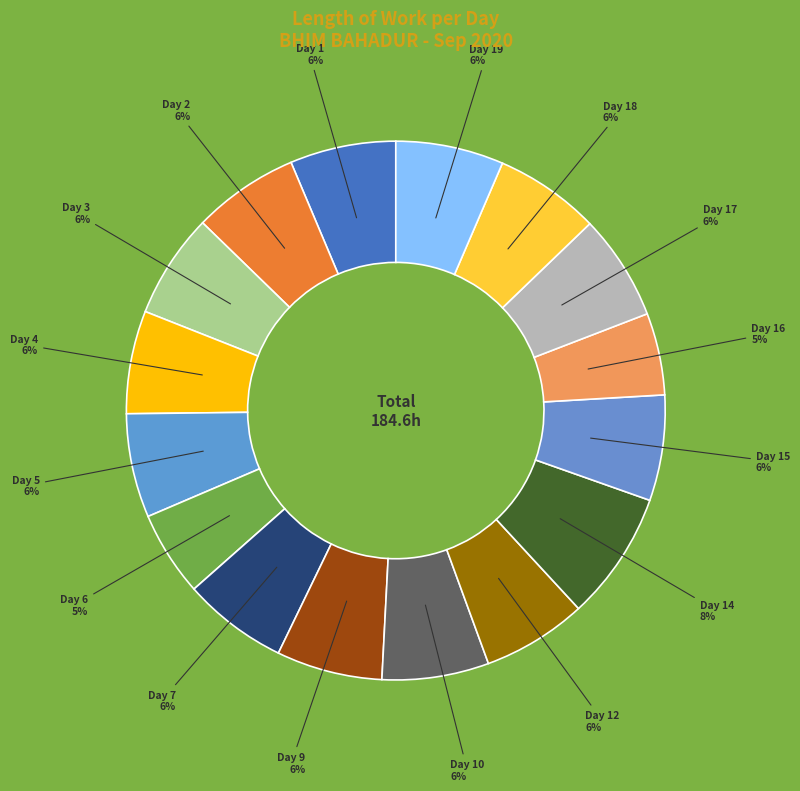

Do Day 14 and Day 1 together represent more than half of the pie?

No